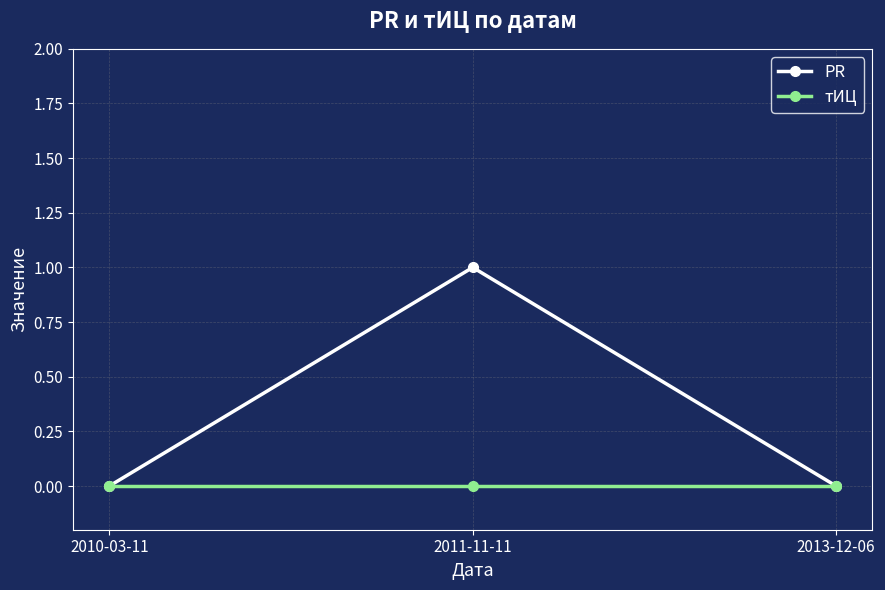

What value does the PR series have at 2011-11-11?

1